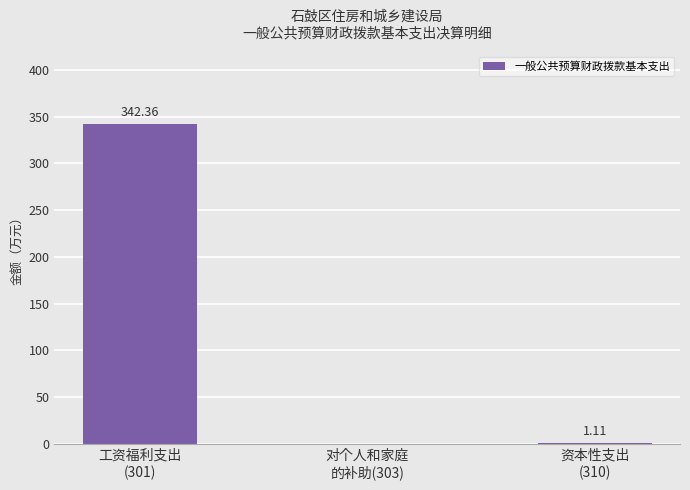

How many positive values are there?

2